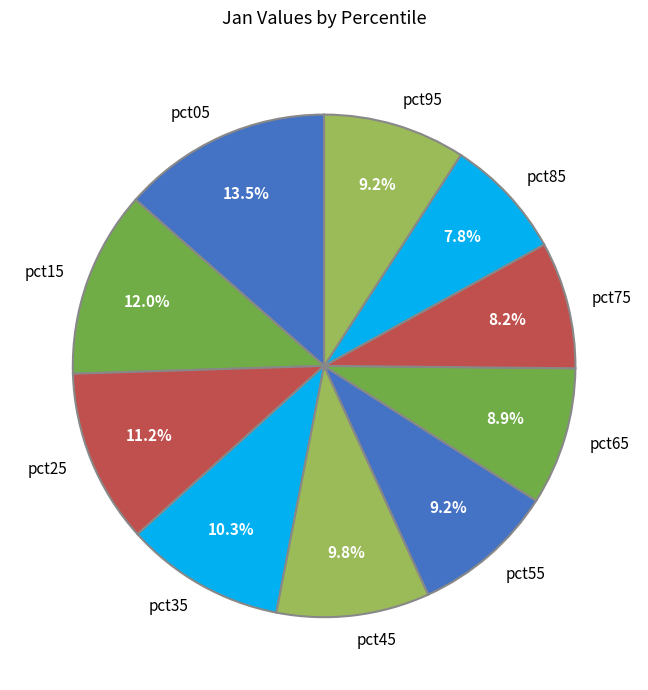

What is the ratio of the value at pct15 to the value at pct35?

1.2